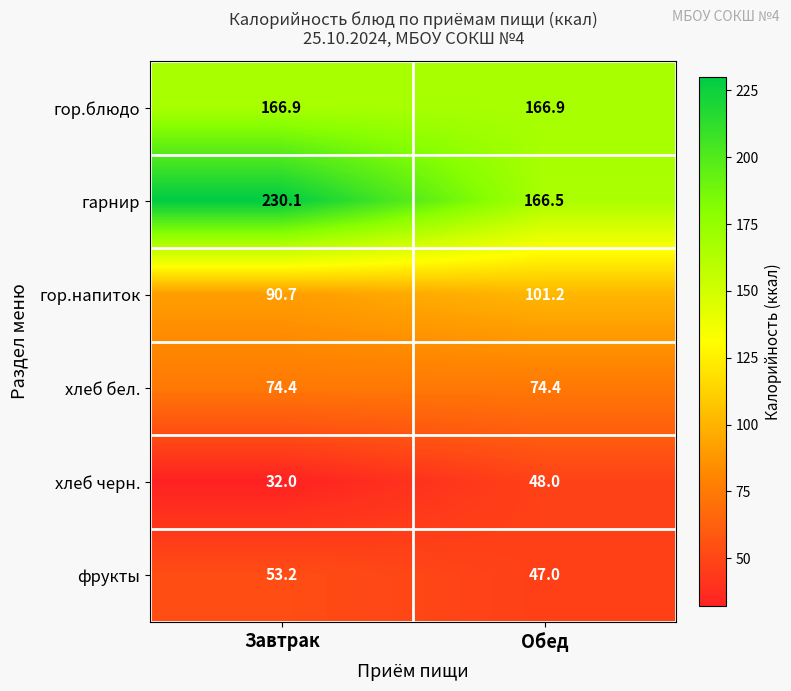

Which series changed the most between Завтрак and Обед?

гарнир